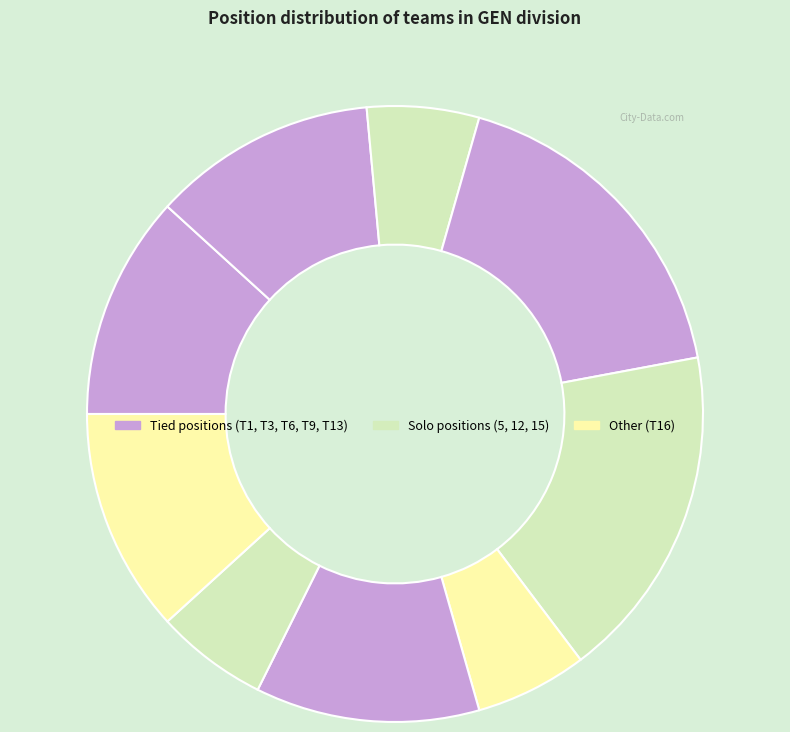

How many segments does this pie chart have?

9